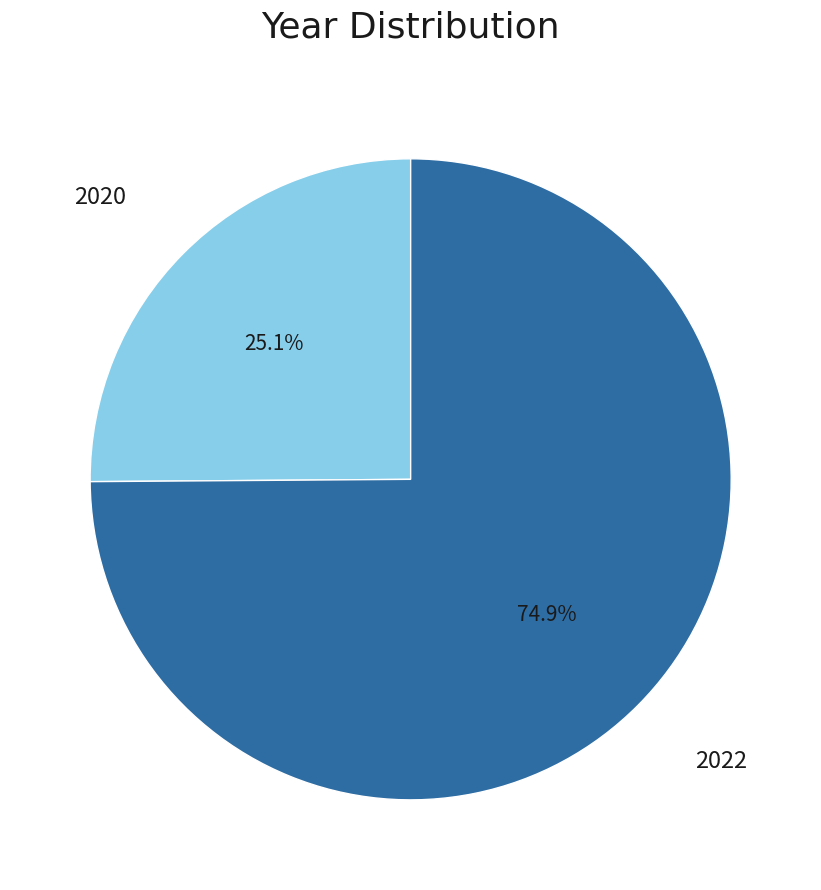

Is there any slice that represents more than half of the pie?

Yes